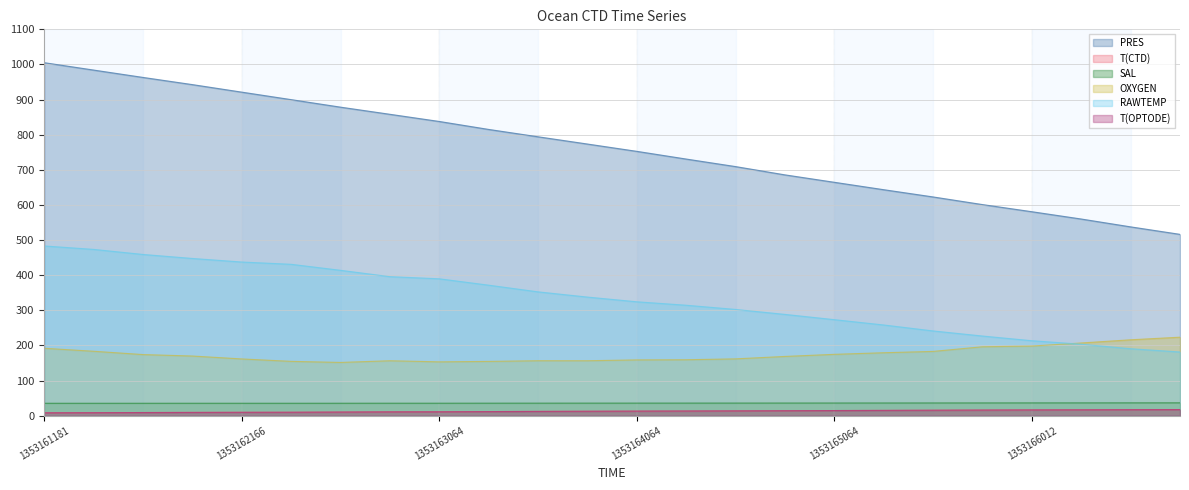

How many lines are shown in the chart?

6